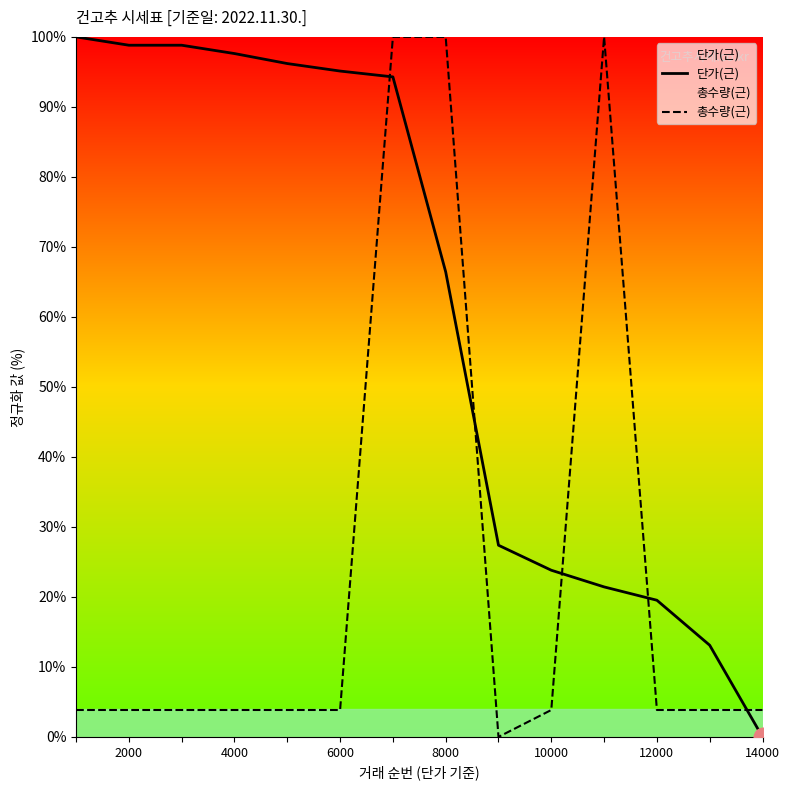

Which series has the largest total across all categories?

단가(근)